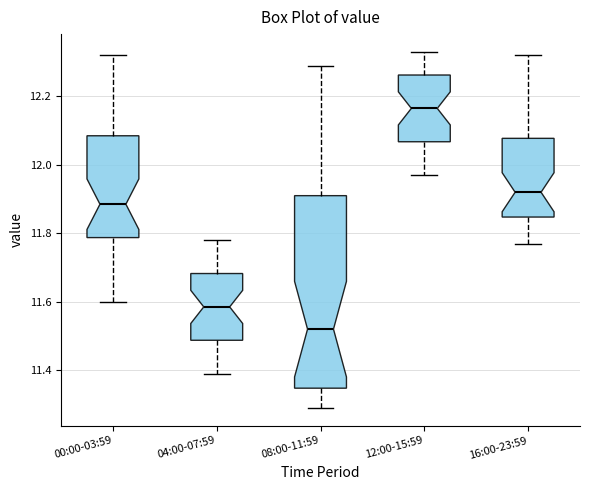

Comparing the boxes themselves (not the whiskers), which one is the tallest?

08:00-11:59